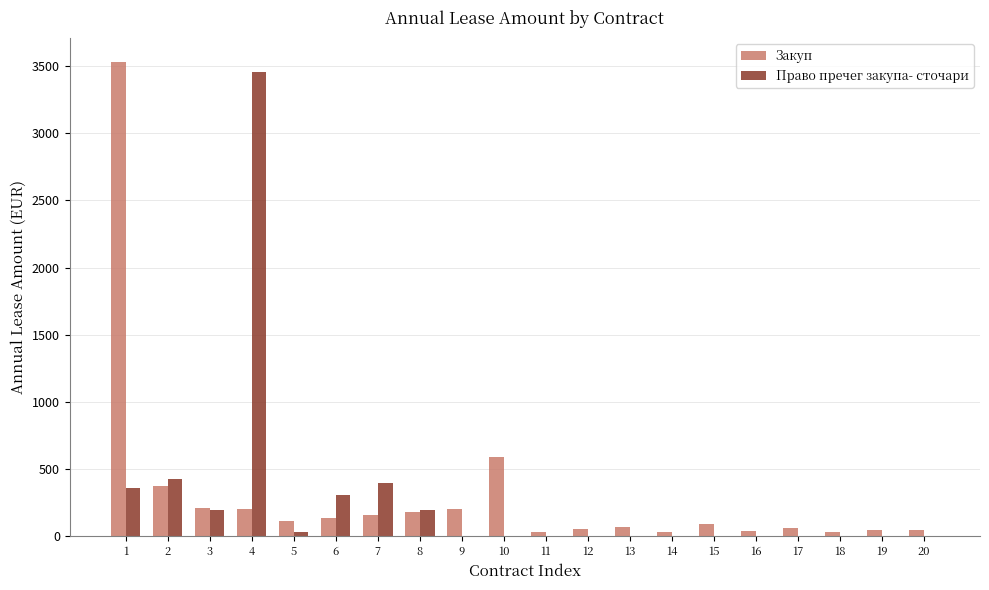

Between 1 and 2, which series saw the biggest shift?

Закуп